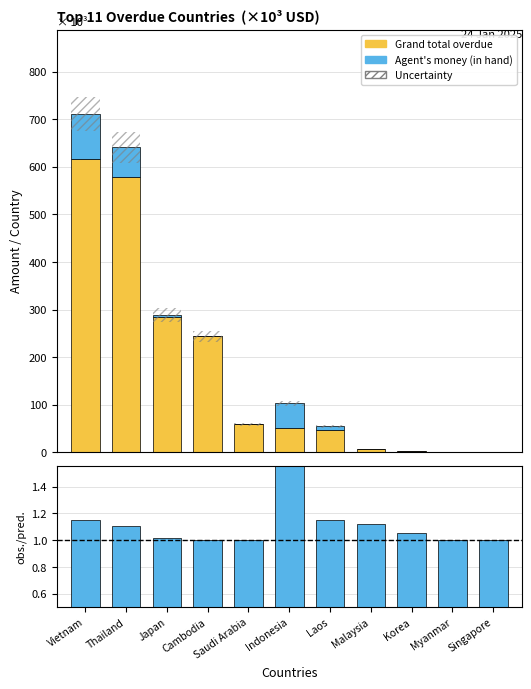

How many values in Agent's money (in hand) are above zero?

8